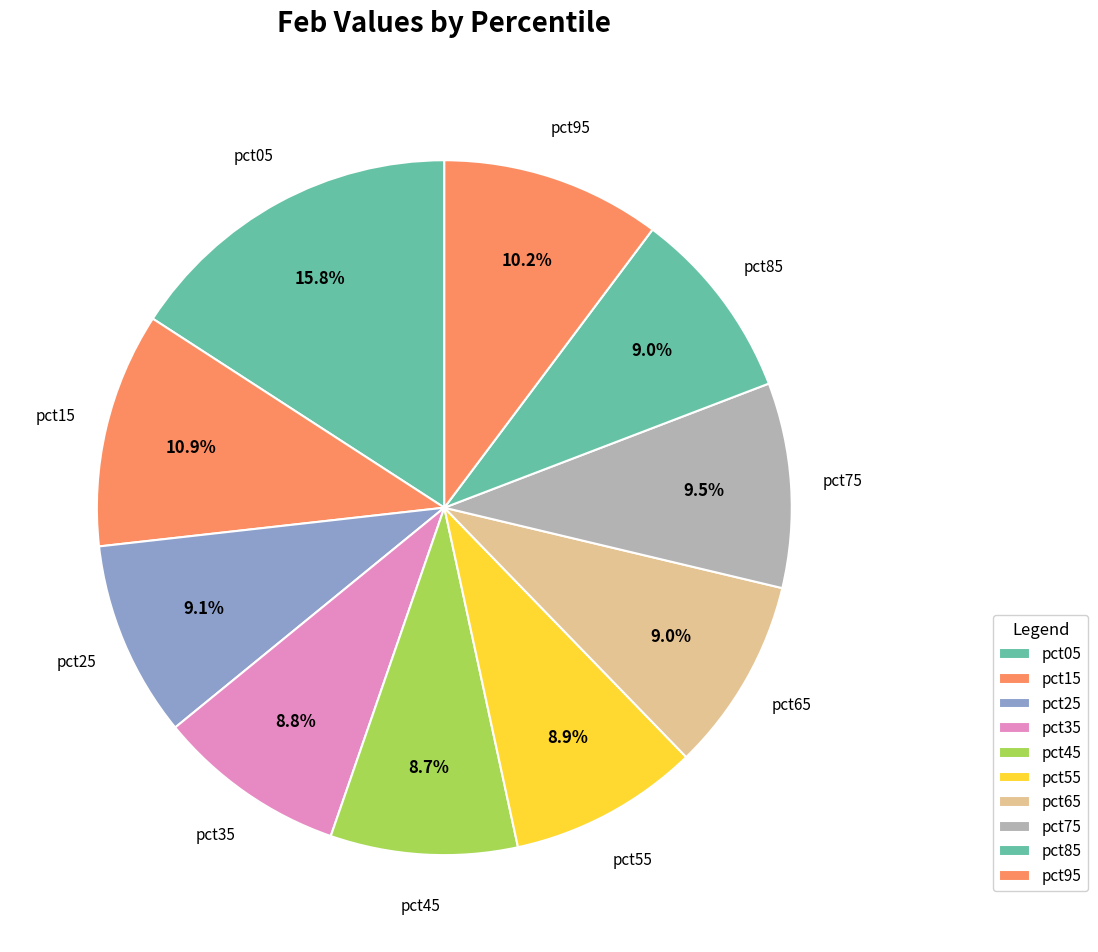

Is there any slice that represents more than half of the pie?

No